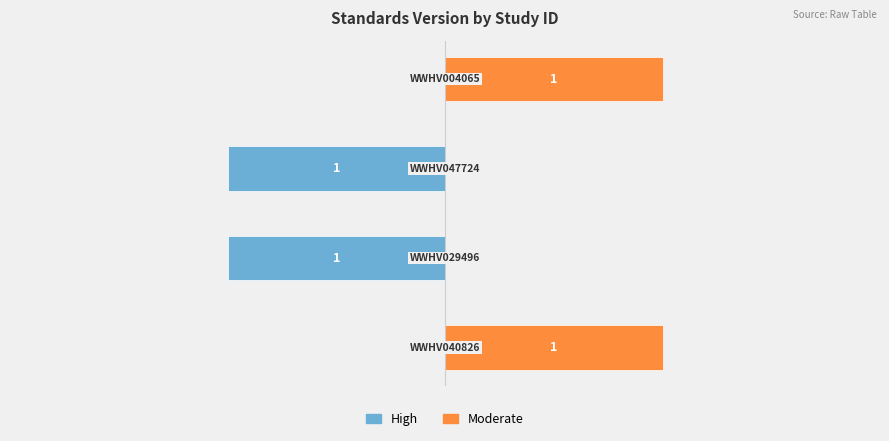

How many values in the Moderate series are below 1?

2